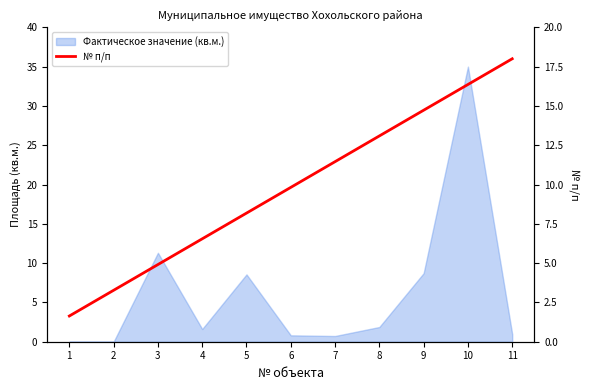

Which label corresponds to the largest value in the chart?

11